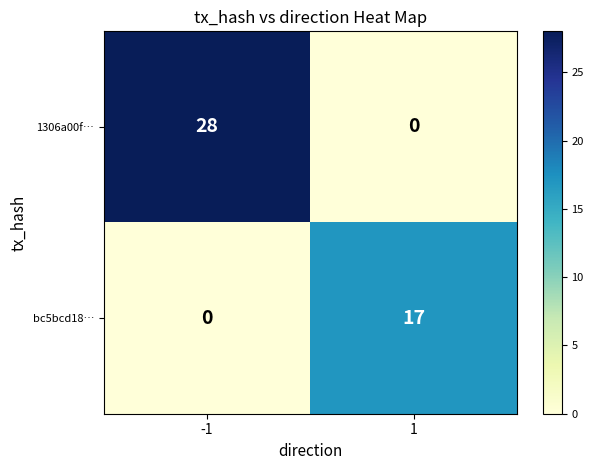

List the series in order of their overall mean, lowest first.

bc5bcd18…, 1306a00f…